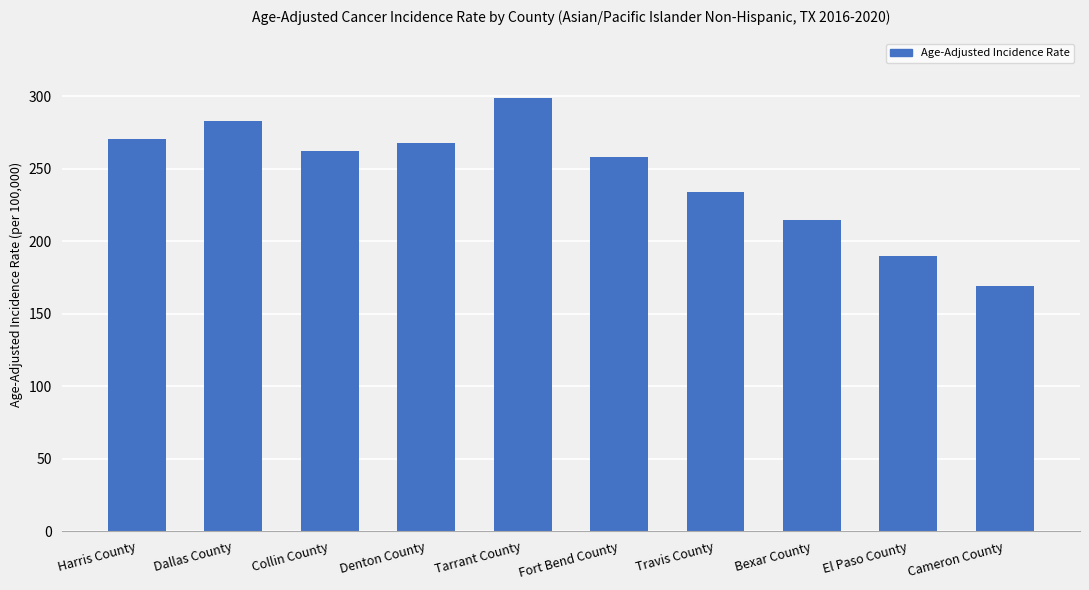

What is the sum of all values?

2448.6